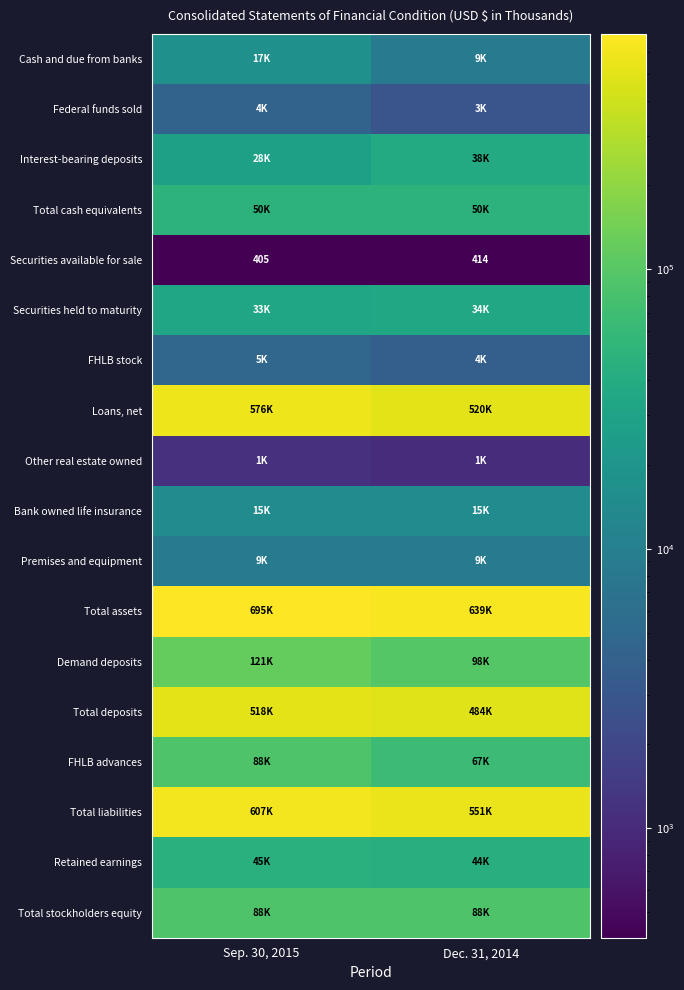

At which category is the sum across all series the highest?

Sep. 30, 2015